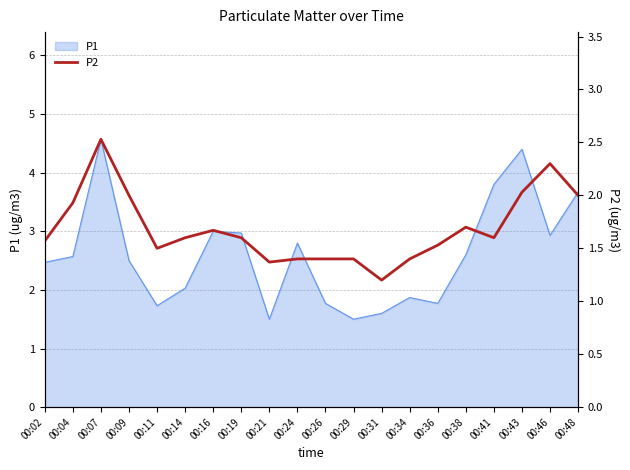

What is the maximum value for P1?

4.6